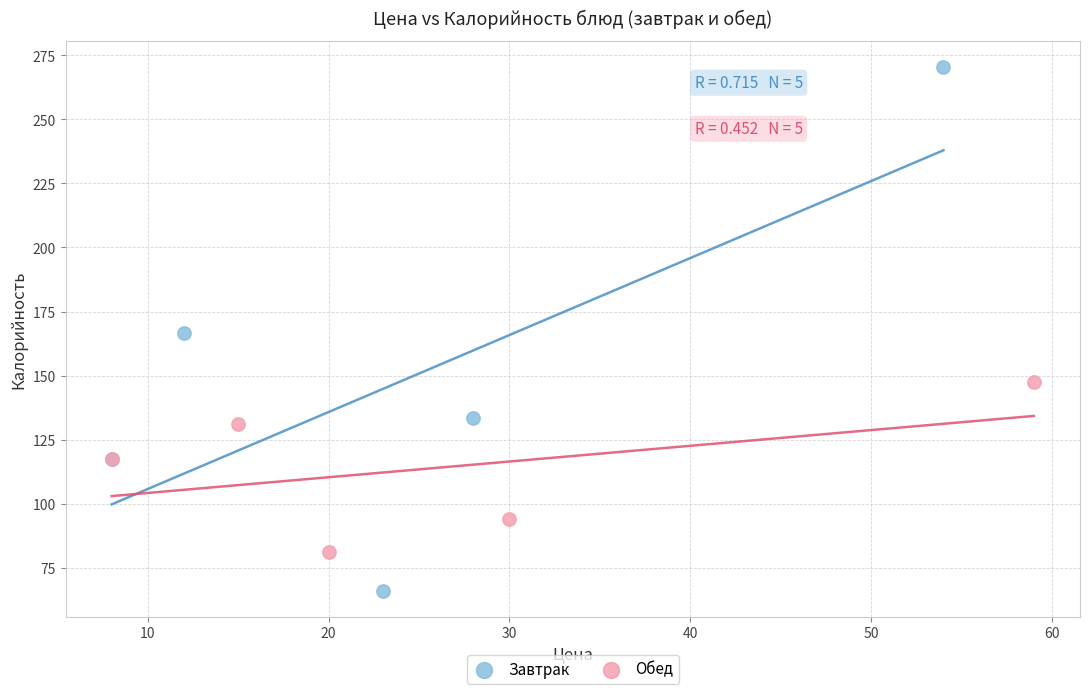

Which series has the largest Y range (max minus min)?

Завтрак